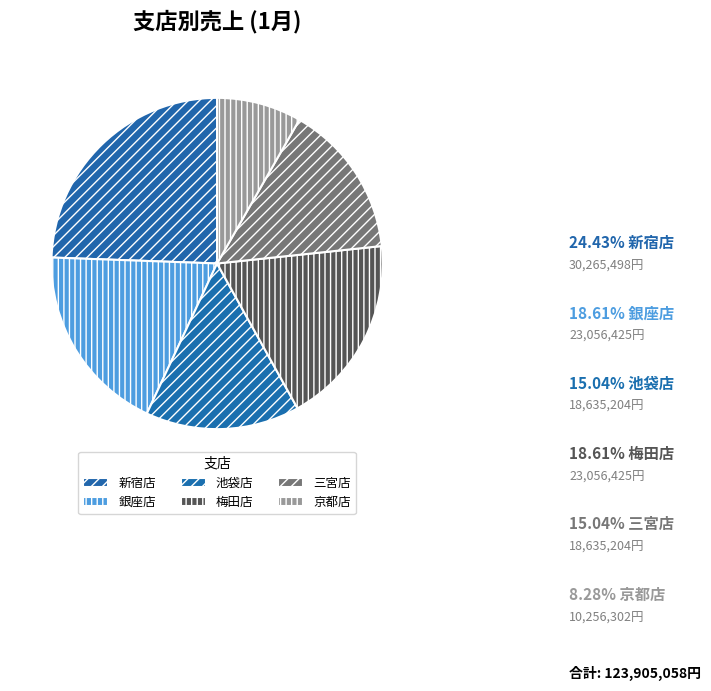

Rank the categories by value from lowest to highest.

京都店, 池袋店, 三宮店, 銀座店, 梅田店, 新宿店